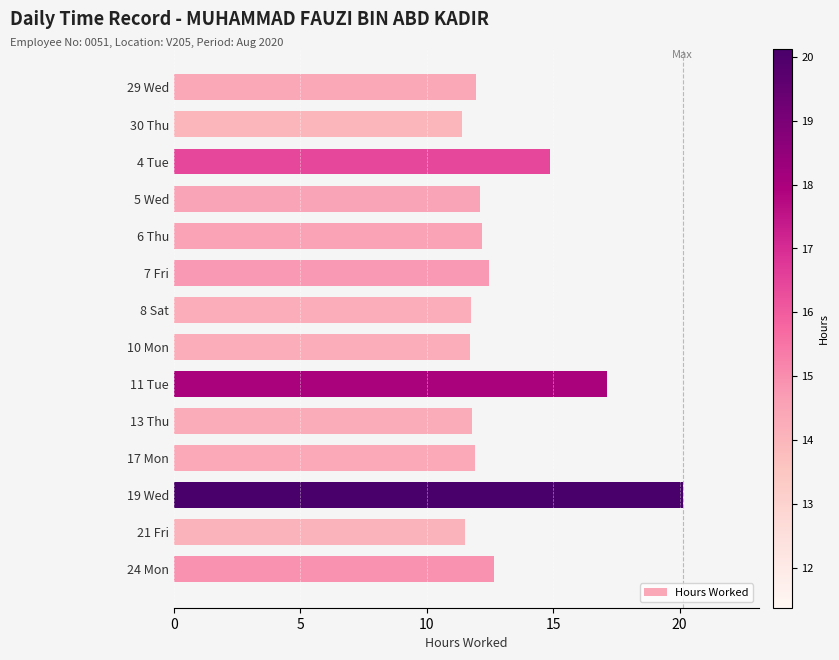

What is the value of the 11th bar from the top?

11.9